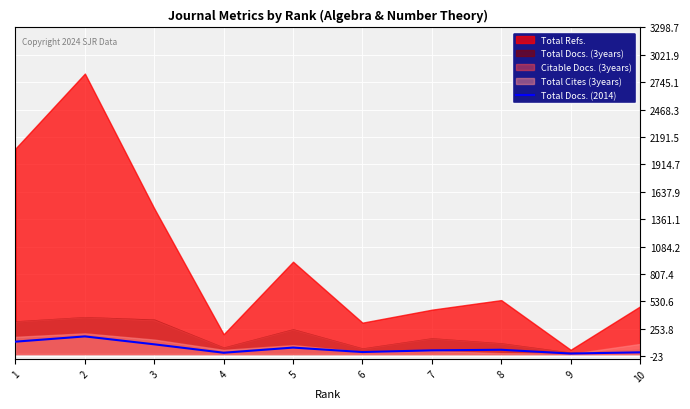

True or false: there are more than 0 points higher than both neighbors.

True